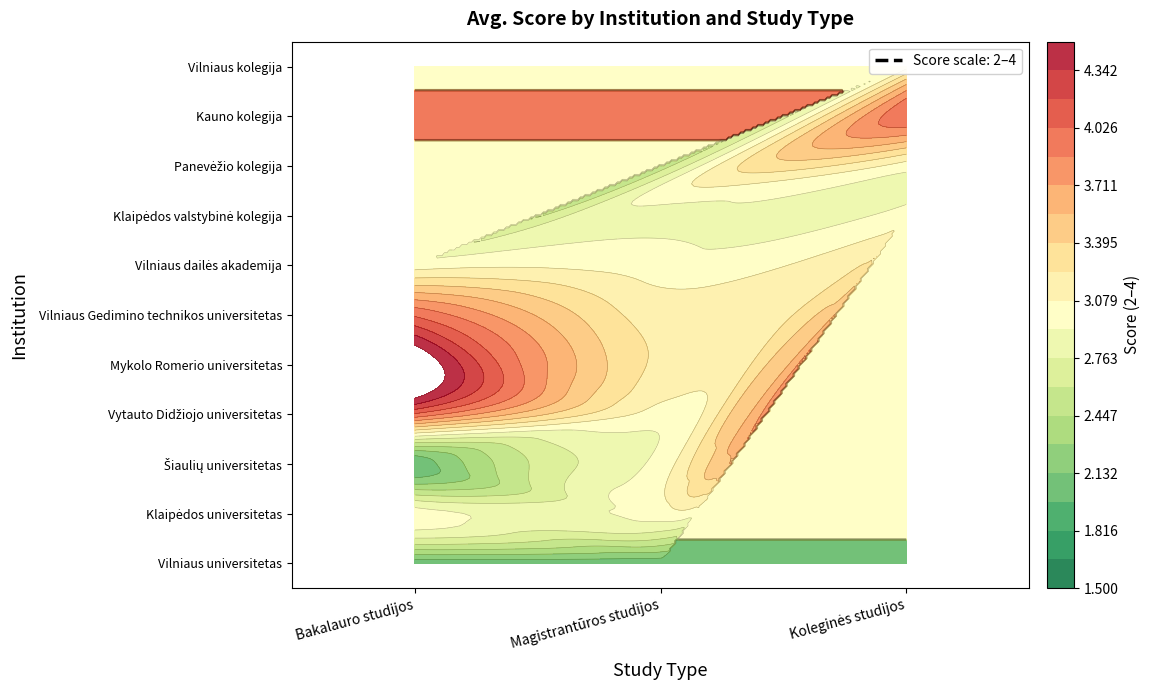

What value does the Klaipėdos universitetas series have at Magistrantūros studijos?

3